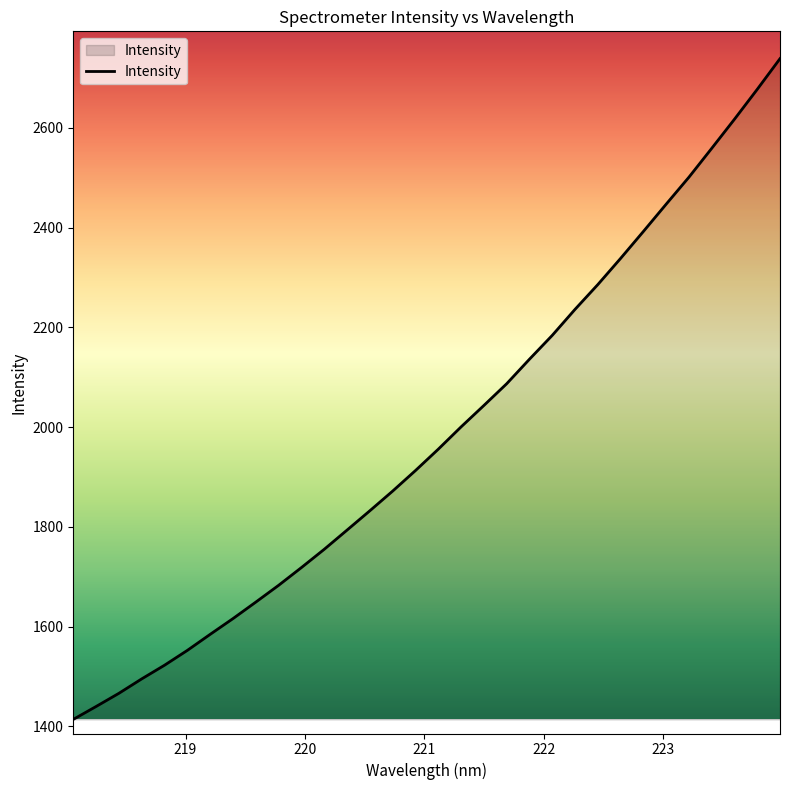

What is the greatest value displayed?

2738.6